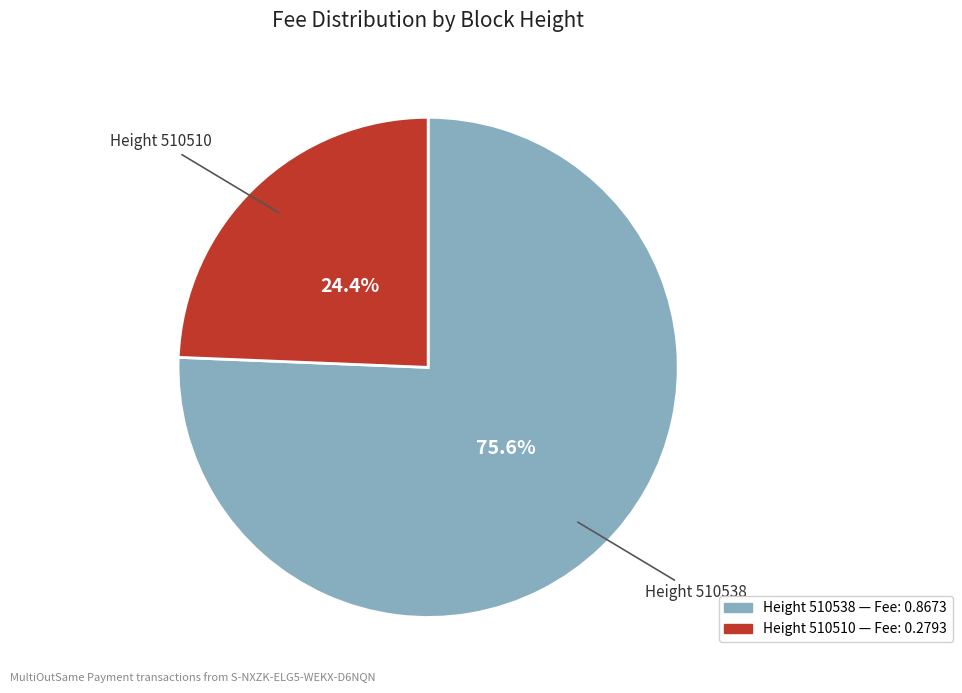

To the nearest percent, what is the average slice percentage?

50%